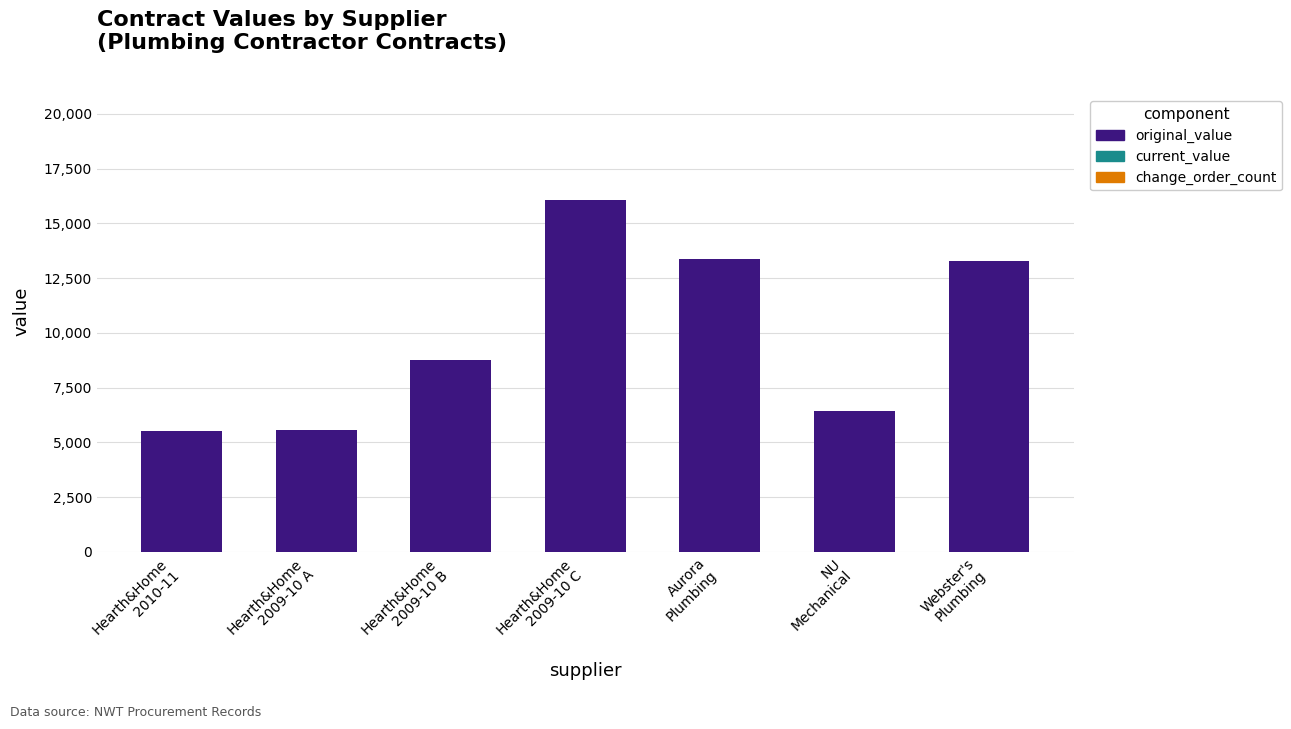

What is the value of the 1st bar from the left?

5500